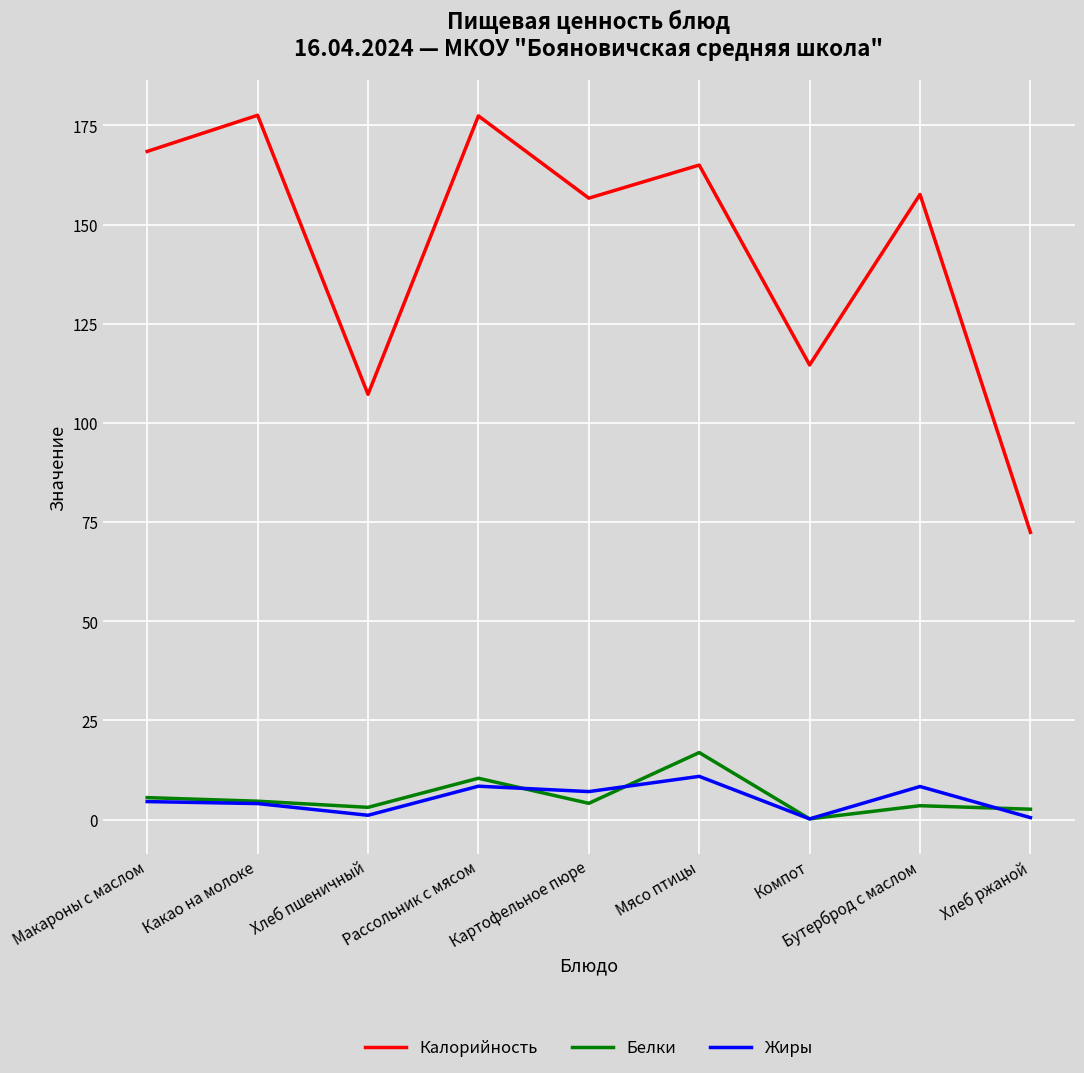

Where does the Белки series first go above 4?

Макароны с маслом